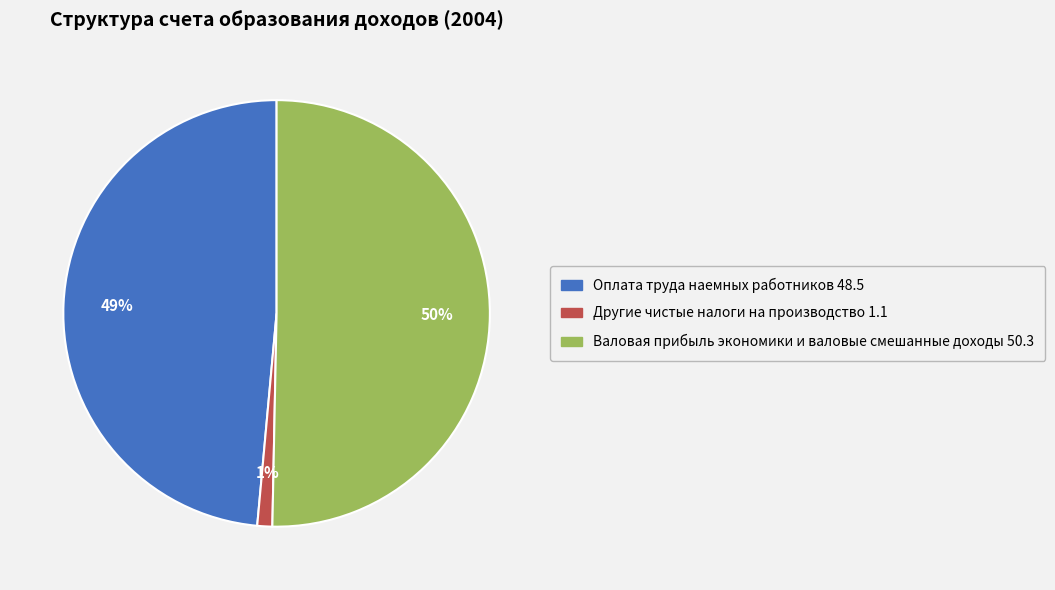

How many slices are in this pie chart?

3